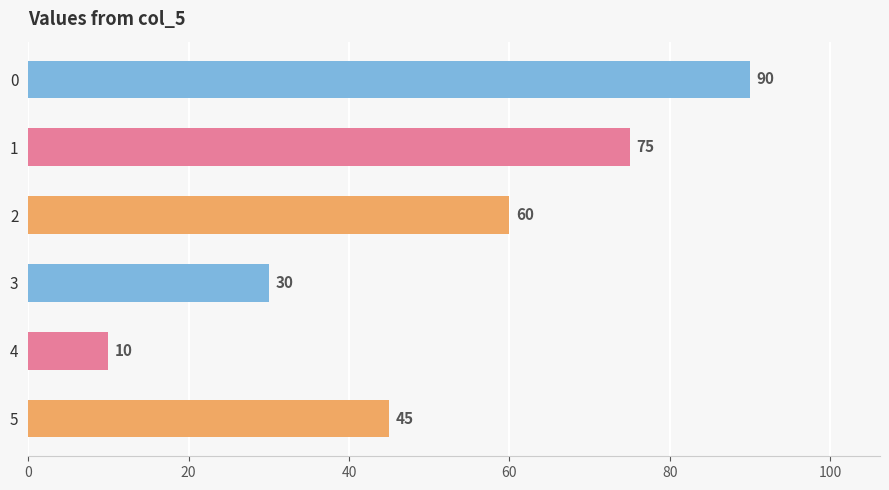

Rank the categories by value from lowest to highest.

4, 3, 5, 2, 1, 0